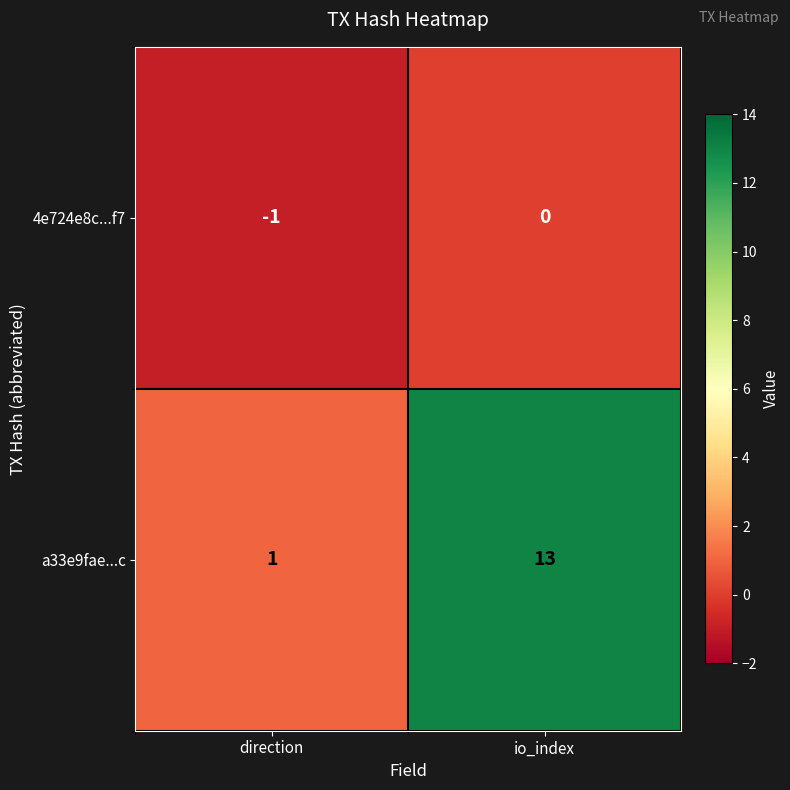

What is the maximum value shown in the chart?

13